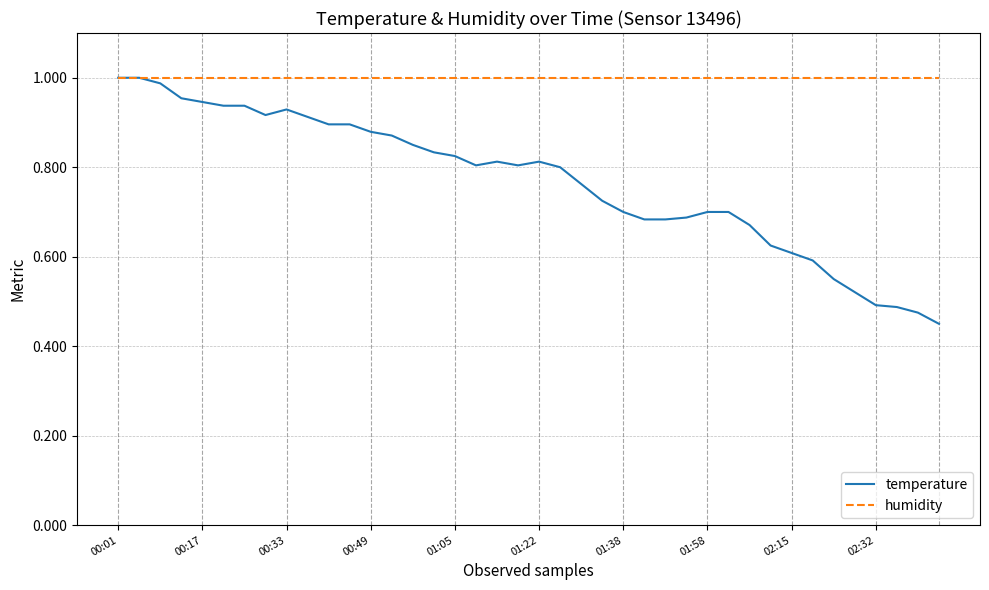

What is the sum of all humidity values?

40.0